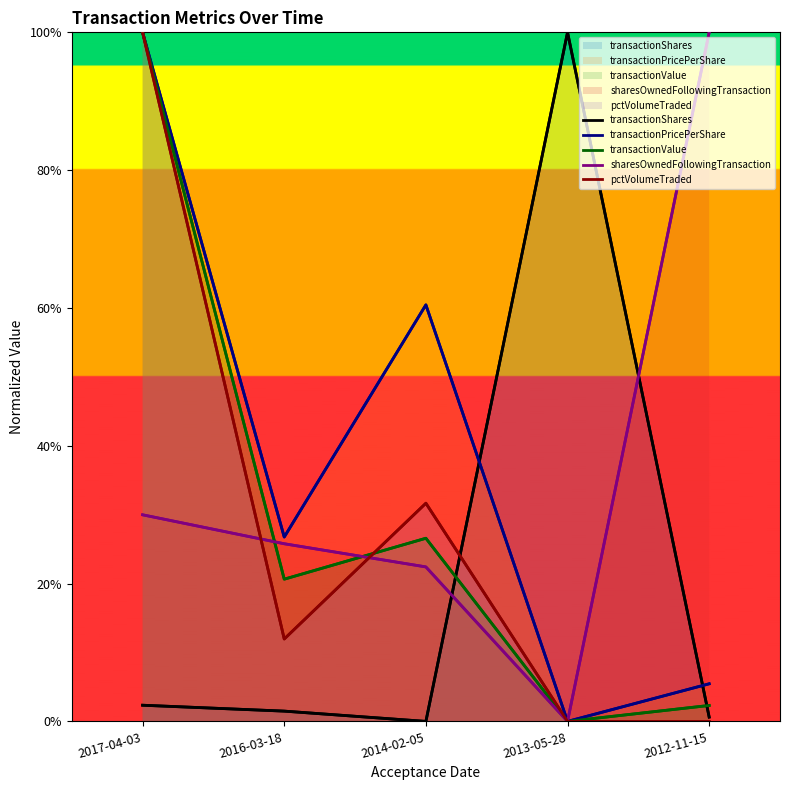

True or false: transactionPricePerShare has a value of 1.4 at 2017-04-03.

False